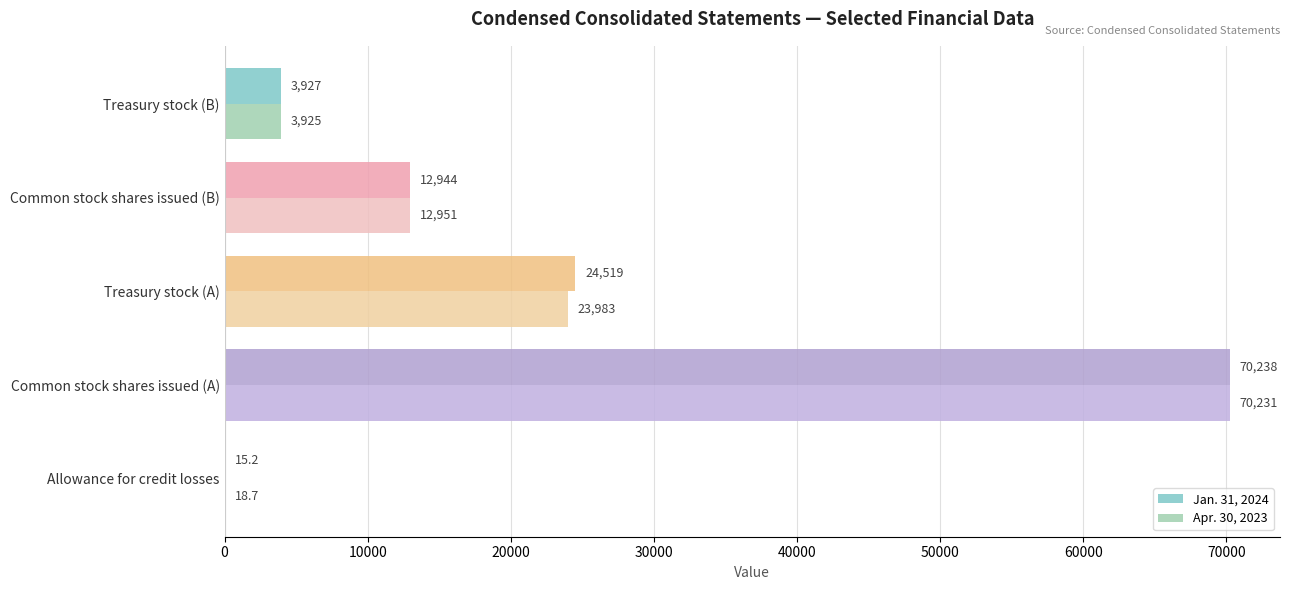

True or false: Jan. 31, 2024 has a value of 24519.0 at Treasury stock (A).

True